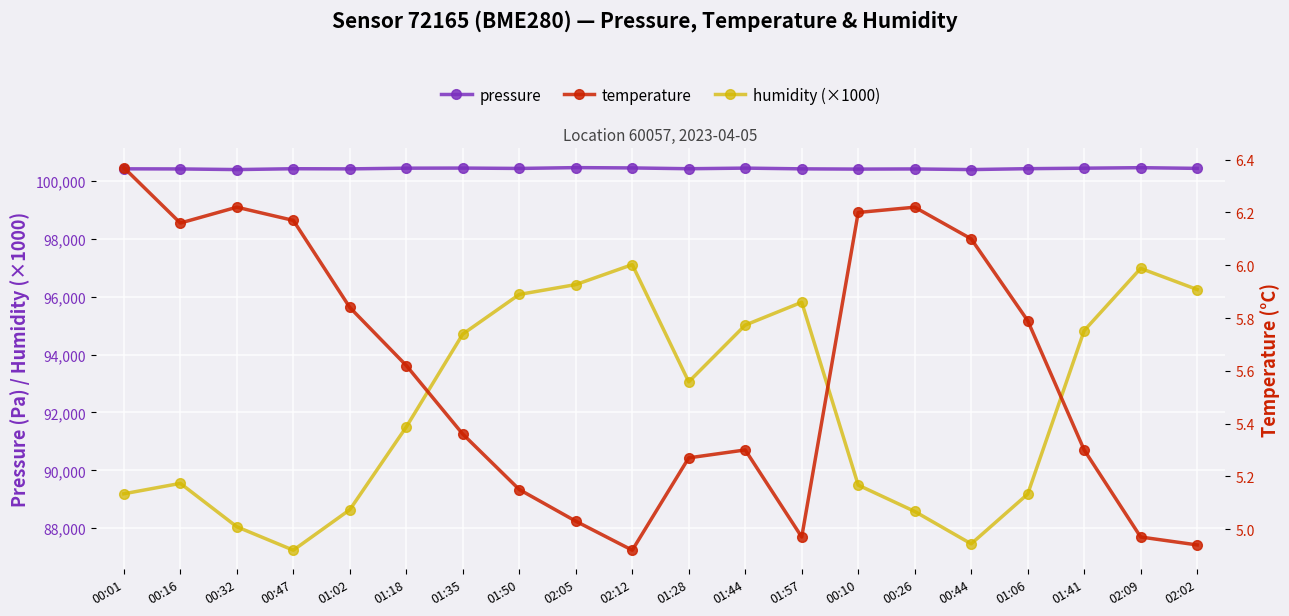

Where is the first local maximum for humidity (×1000)?

00:16